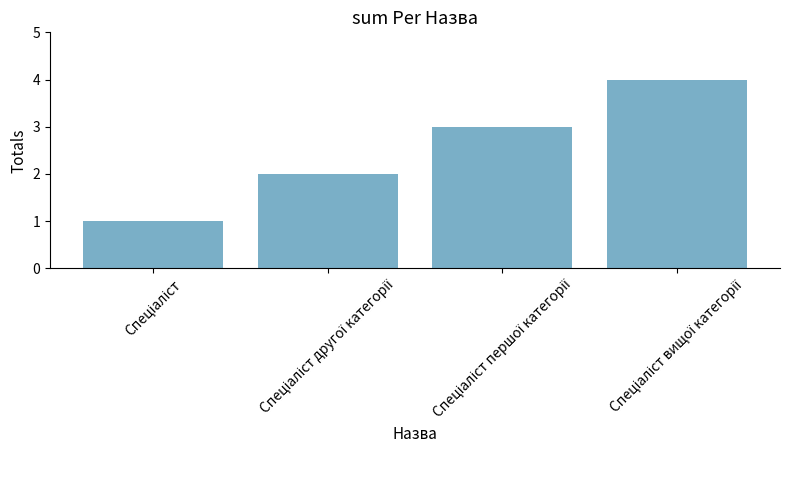

How many values are between 2 and 4?

3